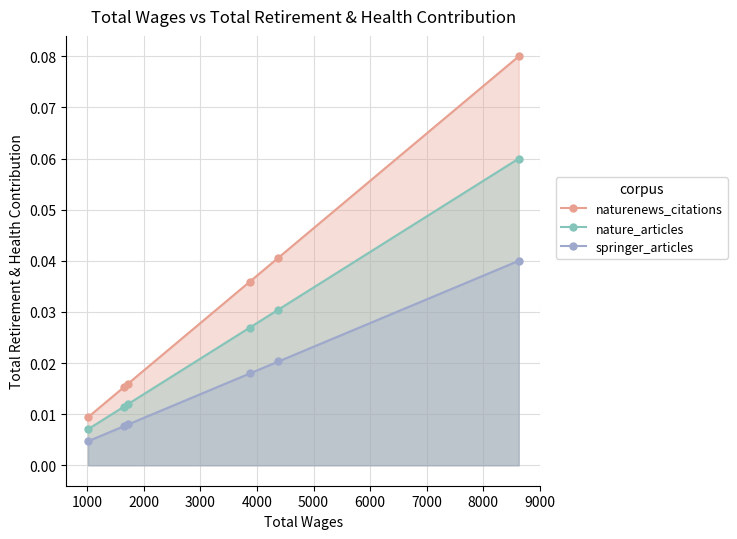

How many lines are shown in the chart?

3